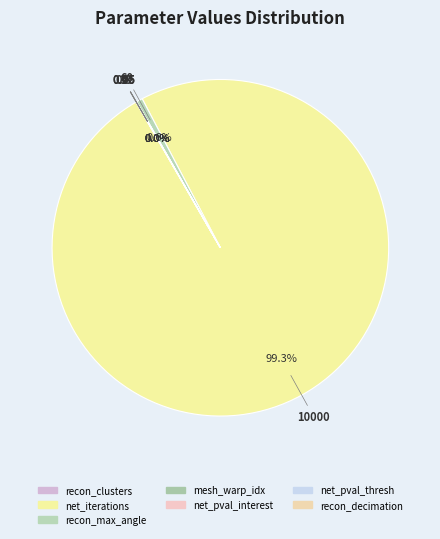

Does any single category account for the majority?

Yes